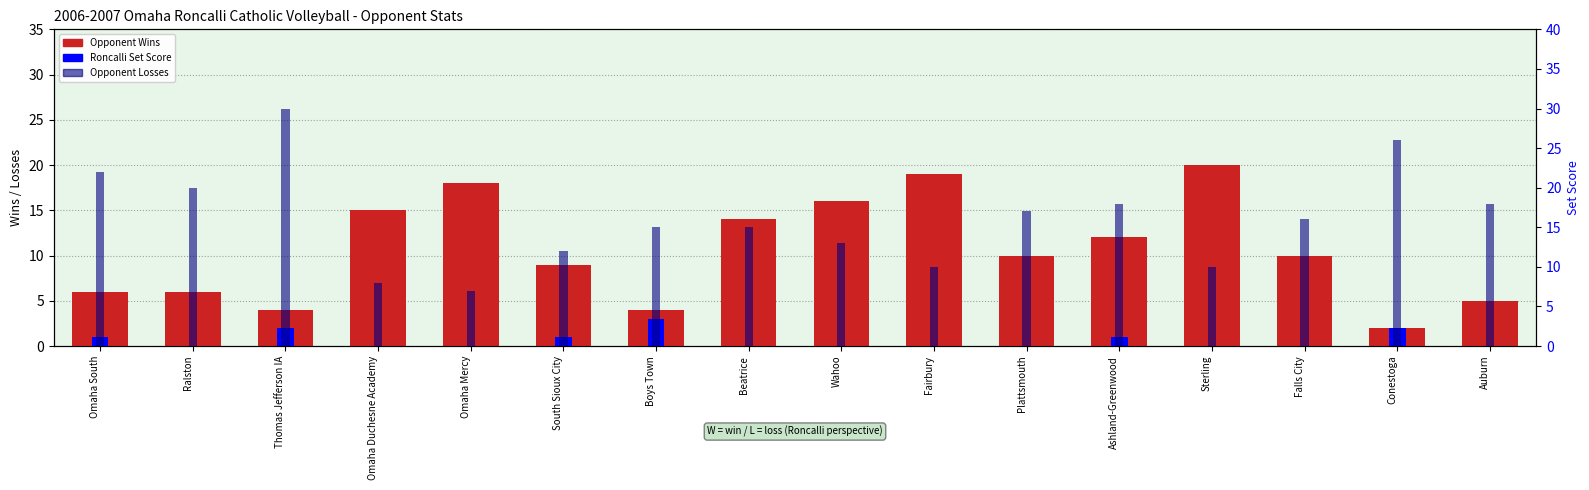

What position from the right is Beatrice?

9